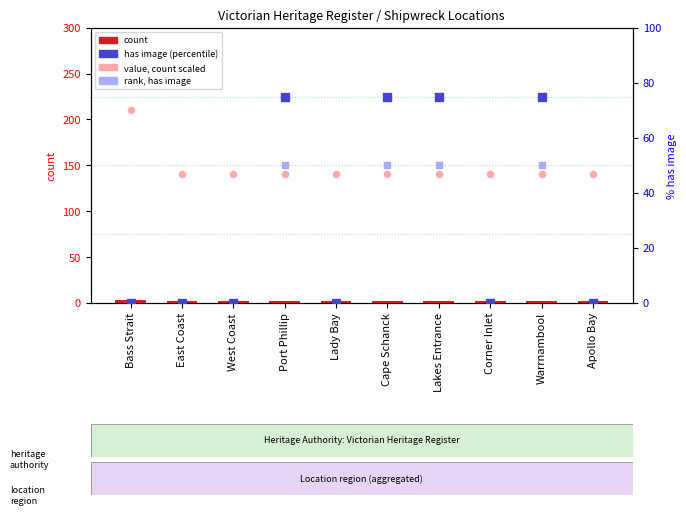

Is the value of rank, has image at Port Phillip greater than the value of has image (percentile) at East Coast?

Yes